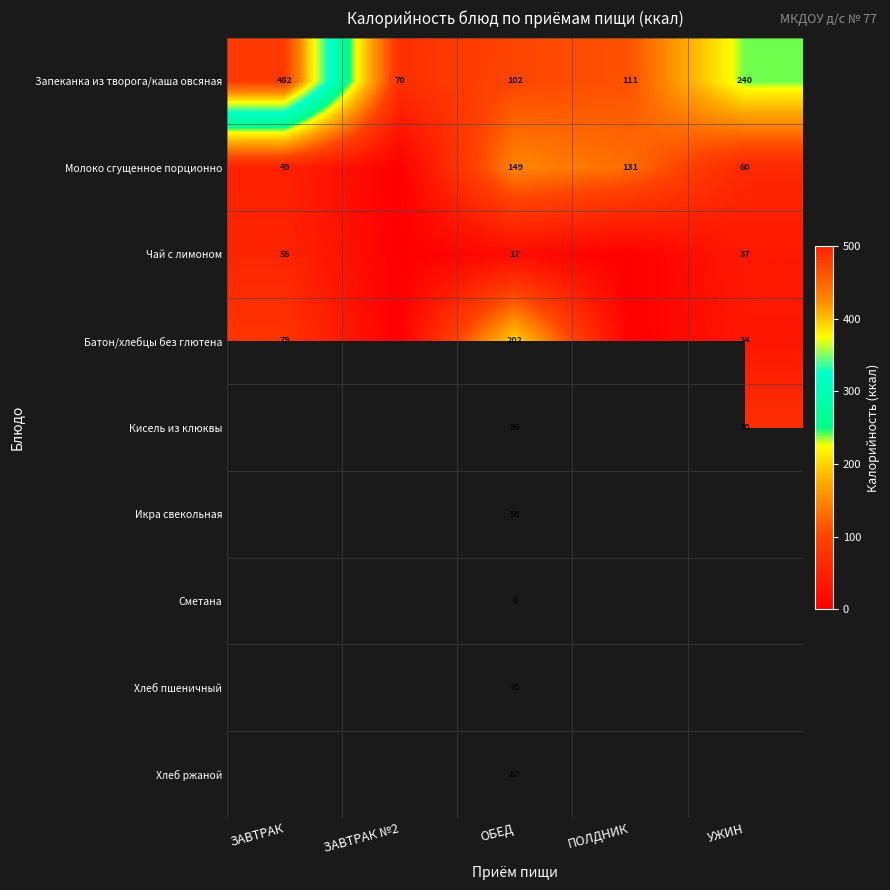

At ОБЕД, list the series in order from largest to smallest.

Батон/хлебцы без глютена, Молоко сгущенное порционно, Запеканка из творога/каша овсяная, Кисель из клюквы, Хлеб ржаной, Хлеб пшеничный, Икра свекольная, Чай с лимоном, Сметана